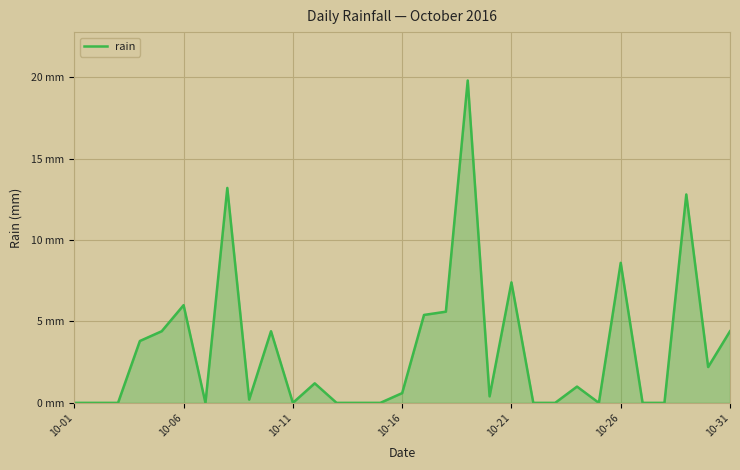

What is the maximum value shown in the chart?

19.8